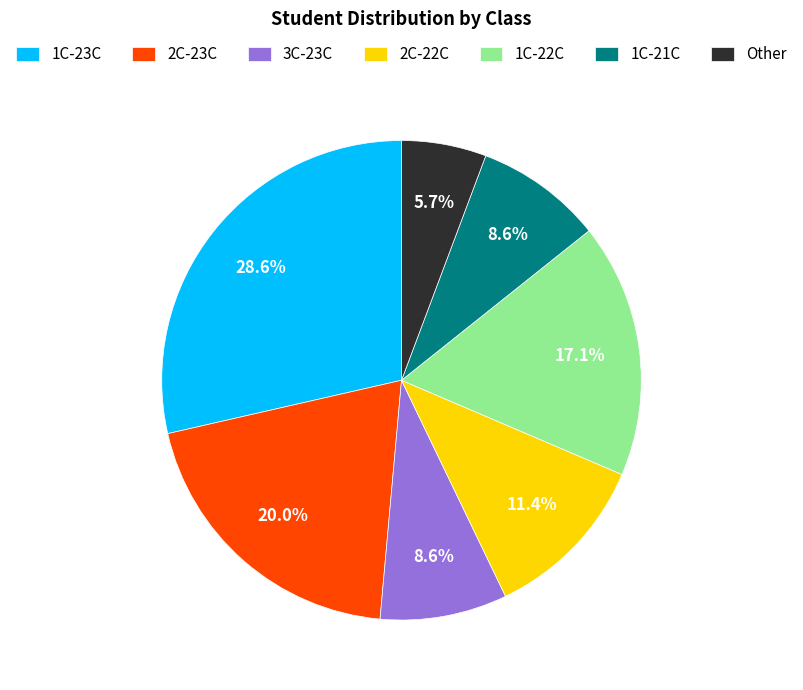

Between 1C-21C and 2C-22C, which is larger?

2C-22C